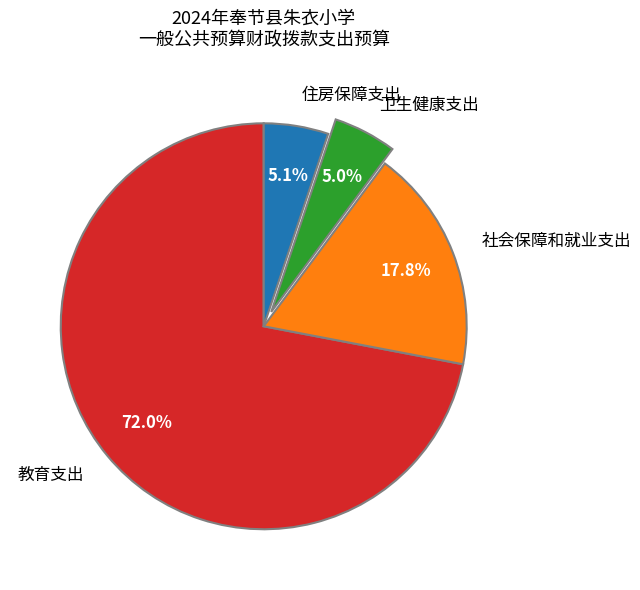

What is the majority slice?

教育支出